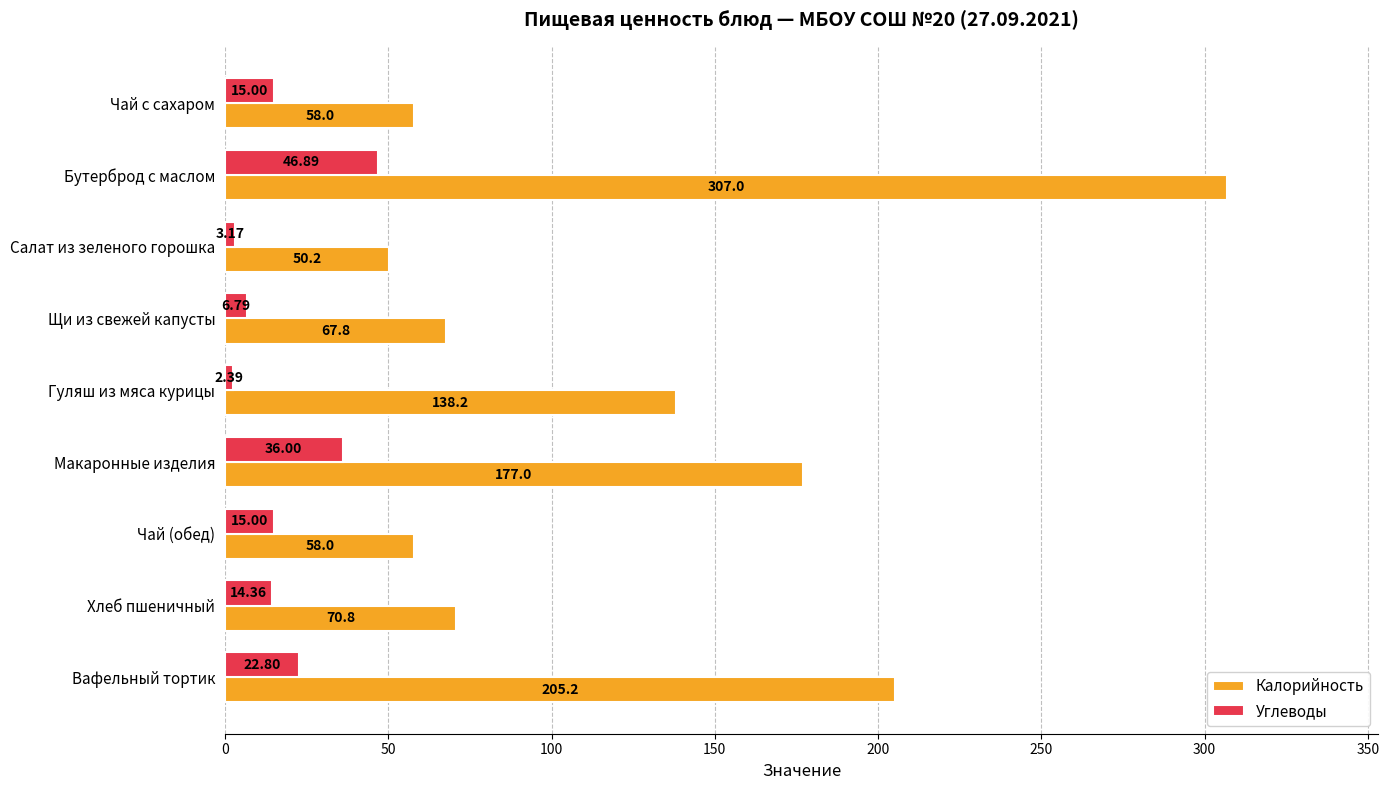

Rank the series by their average value, from highest to lowest.

Калорийность, Углеводы